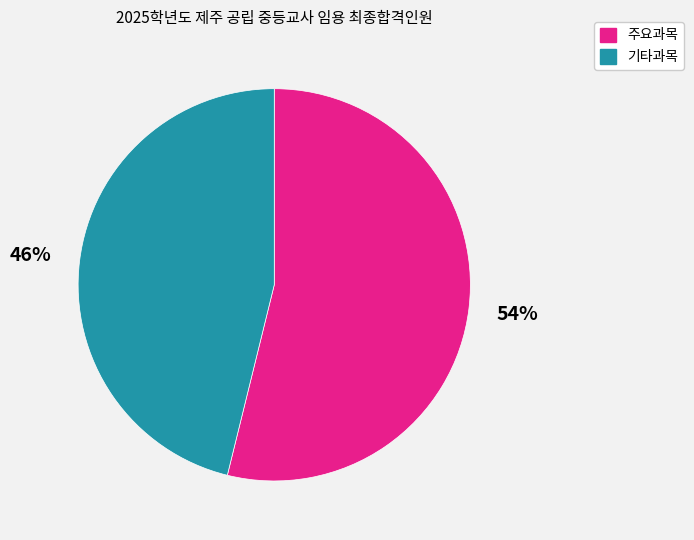

Which category has the smallest portion of the pie?

기타과목